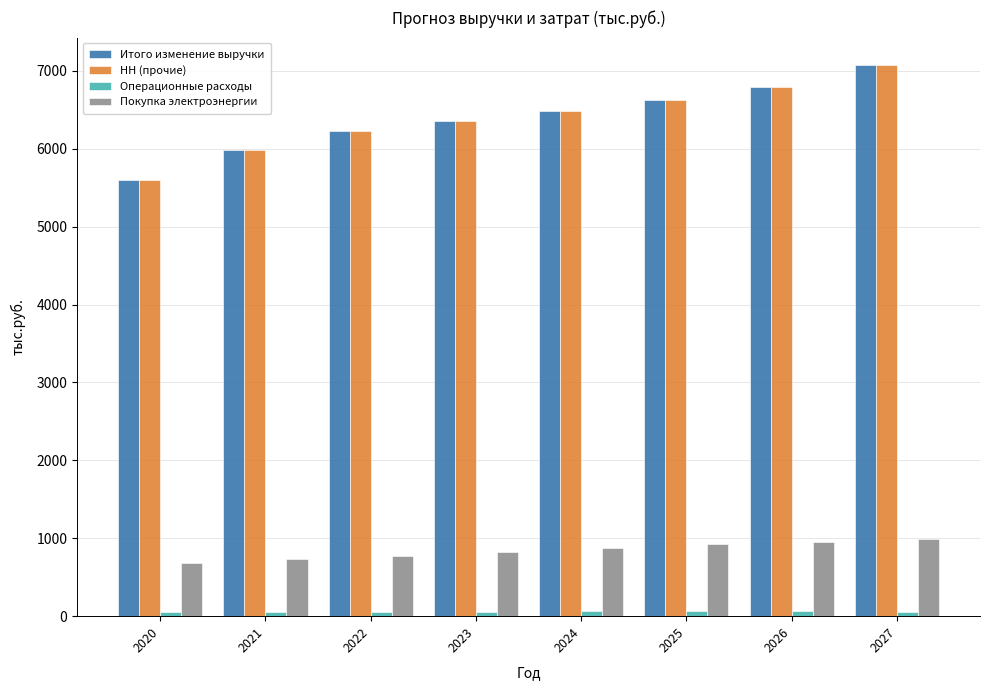

What is the maximum value shown in the chart?

7072.9